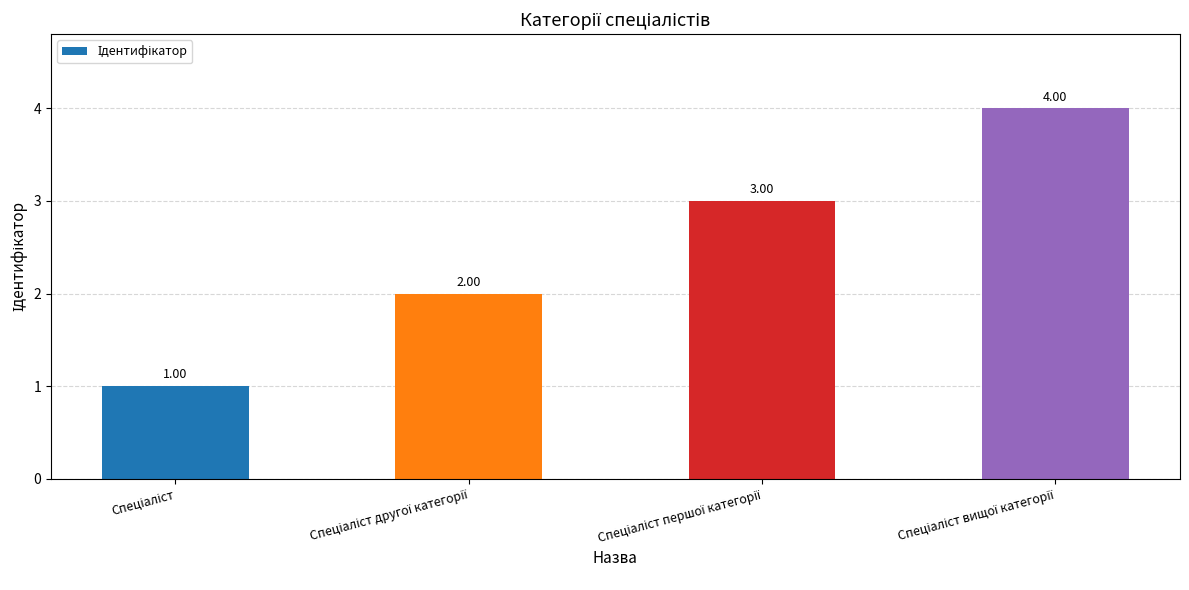

Reading left to right, extract all data points from this chart.

1	2	3	4